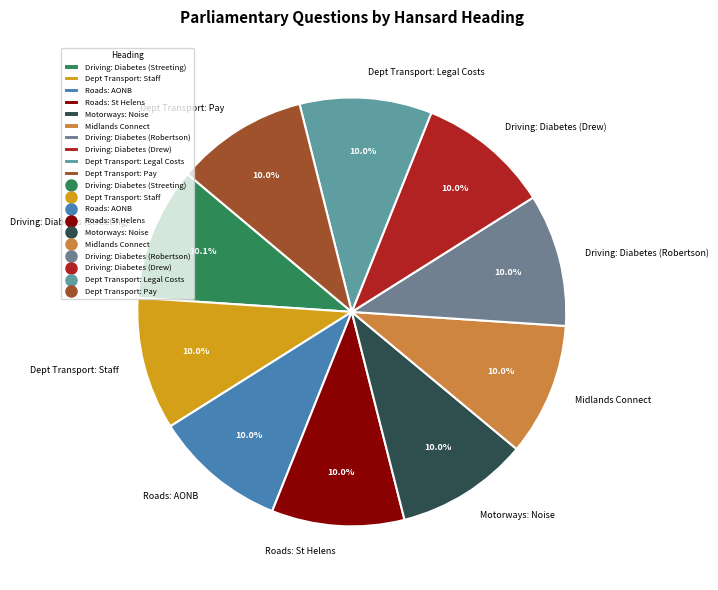

Does Roads: St Helens represent more than half of the total?

No